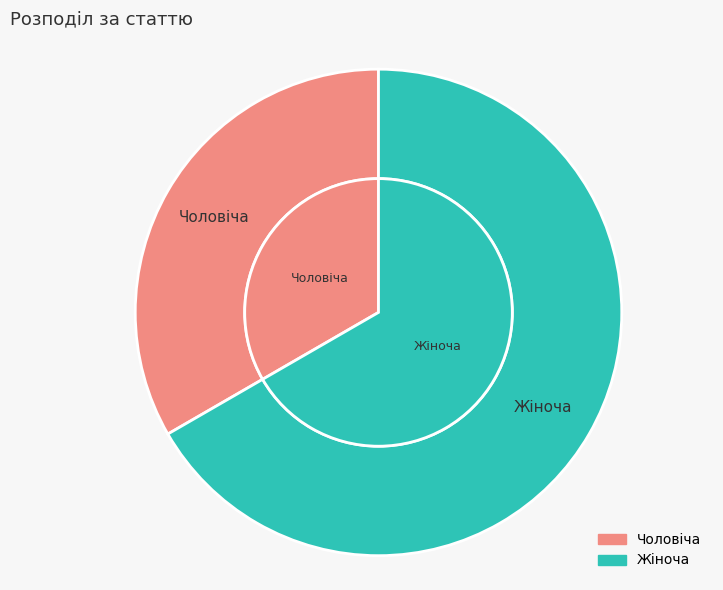

What is the change in value from Чоловіча to Жіноча?

+1